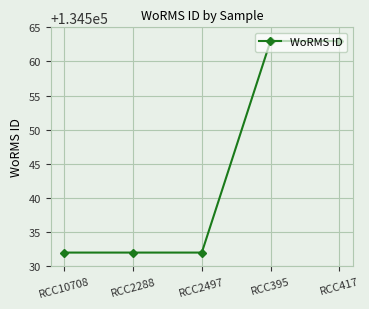

True or false: the data shows 179328 at RCC395.

False